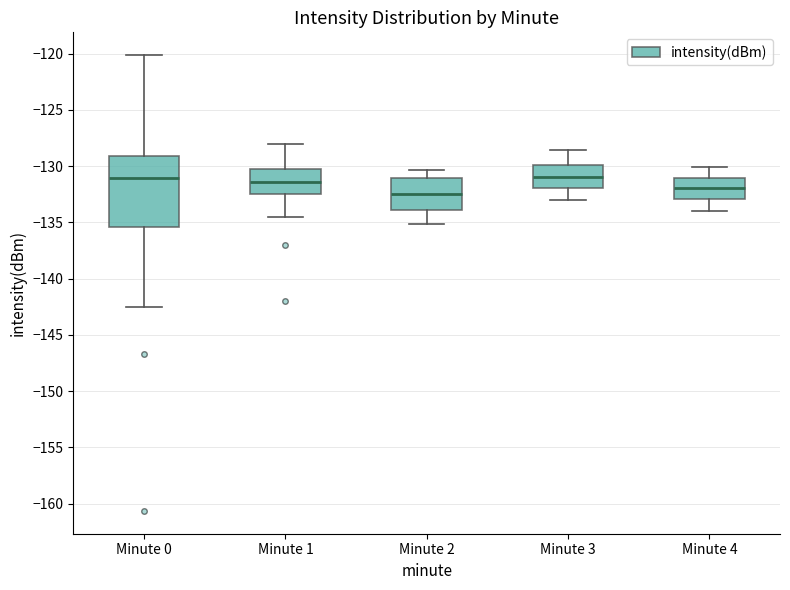

Reading left to right, transcribe this box plot: for each box, give where its median line is, the range the box spans, and where its two whiskers end, as read against the y-axis. The values are not printed on the chart, so give them approximately, as read against the axis.

Minute 0: median -131.0, box -135.5 to -129.0, whiskers -142.5 to -120.0
Minute 1: median -131.5, box -132.5 to -130.0, whiskers -134.5 to -128.0
Minute 2: median -132.5, box -134.0 to -131.0, whiskers -135.0 to -130.5
Minute 3: median -131.0, box -132.0 to -130.0, whiskers -133.0 to -128.5
Minute 4: median -132.0, box -133.0 to -131.0, whiskers -134.0 to -130.0